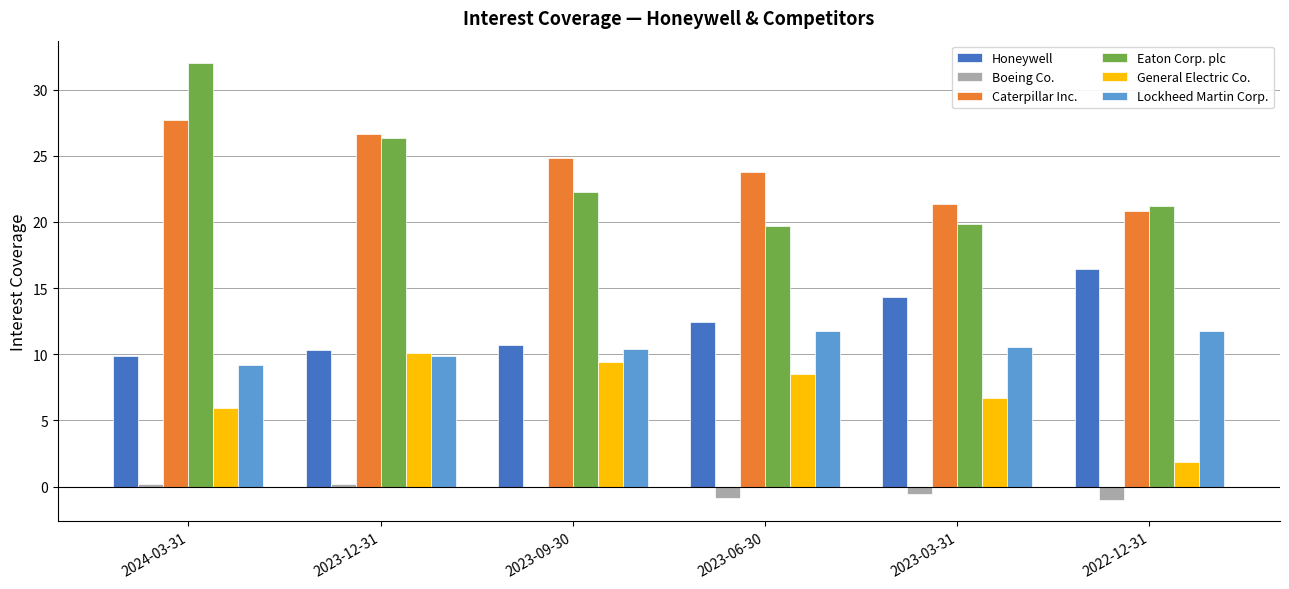

What is the maximum value shown in the chart?

32.0